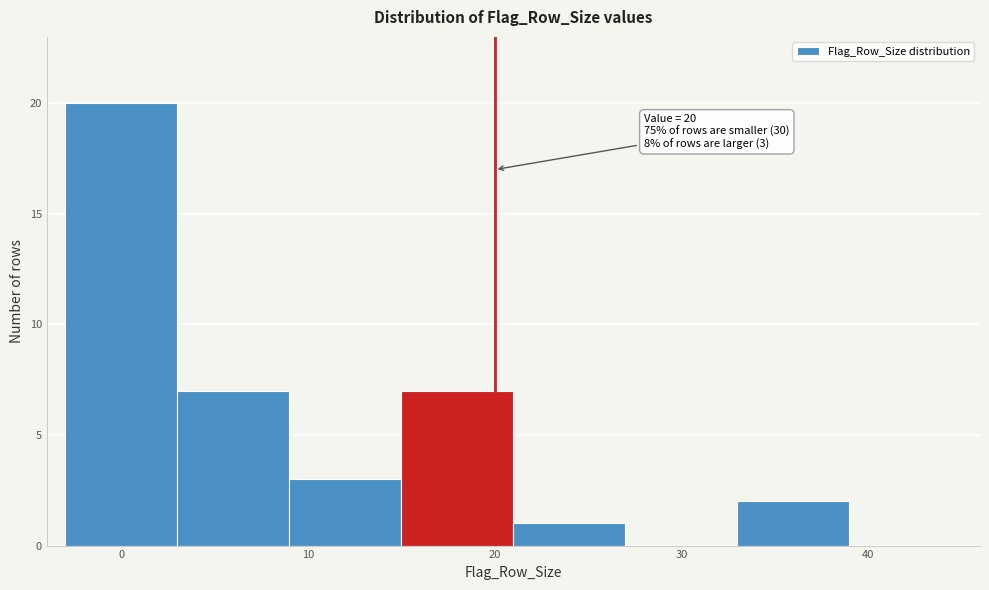

Over which range of the x-axis is the bar tallest?

-3 to 3